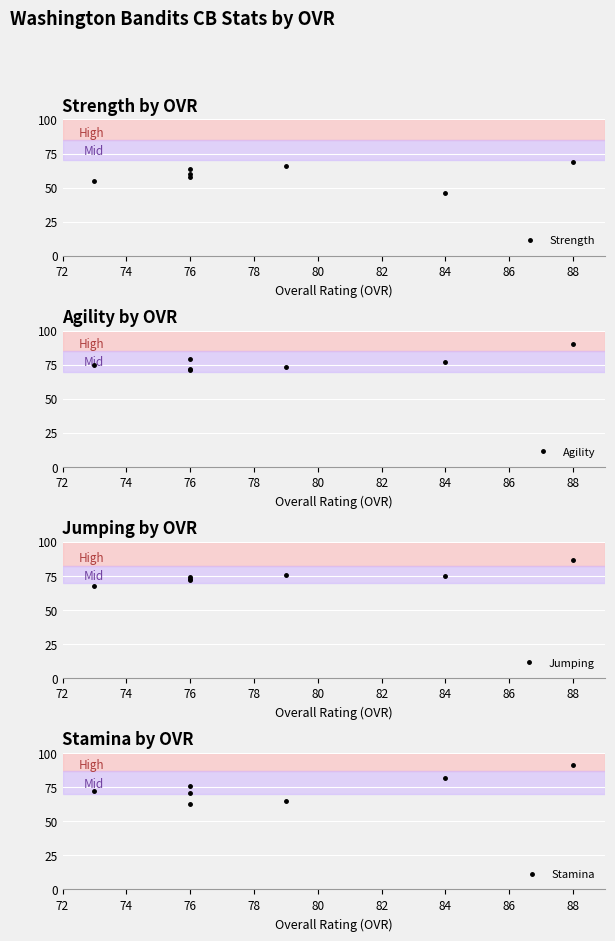

The Agility series shows 93 at 76. True or false?

False